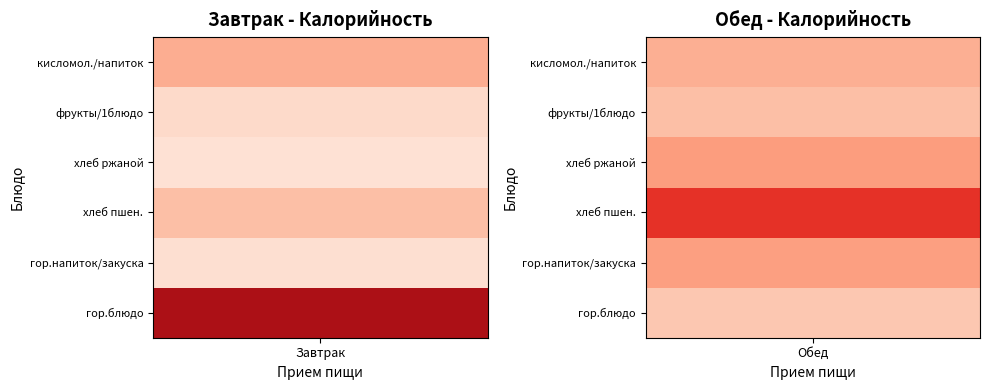

List the series in order of their overall mean, lowest first.

Завтрак, Обед